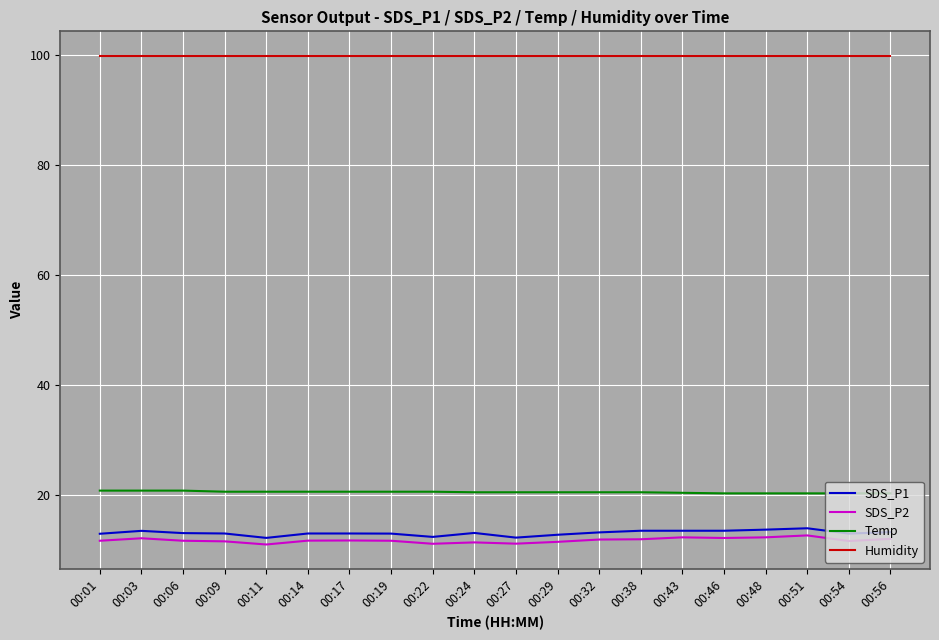

What is the spread (max minus min) of values at 00:56?

87.9